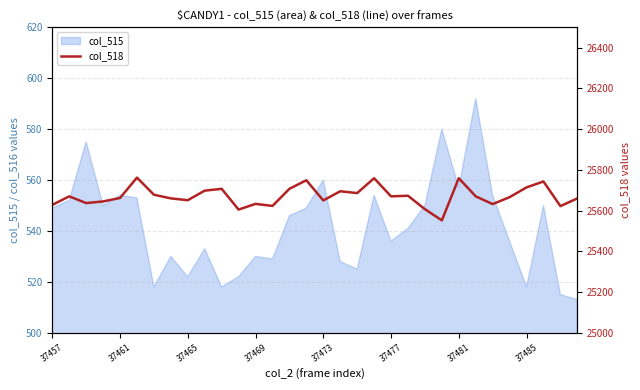

Does the chart display data point markers on the line(s)?

No